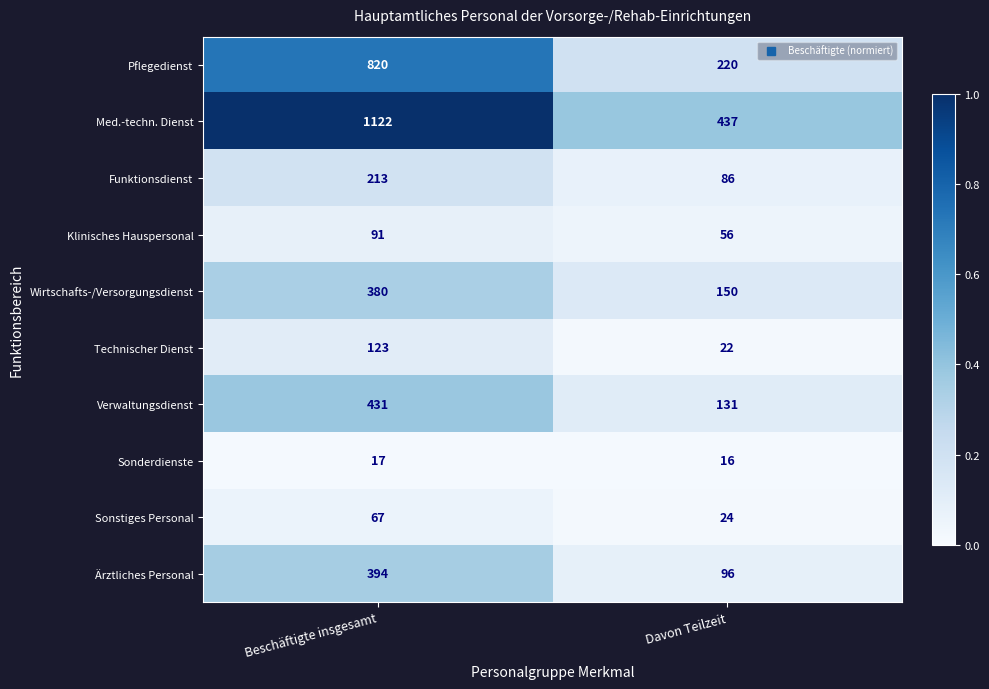

At which category is the sum across all series the highest?

Beschäftigte insgesamt